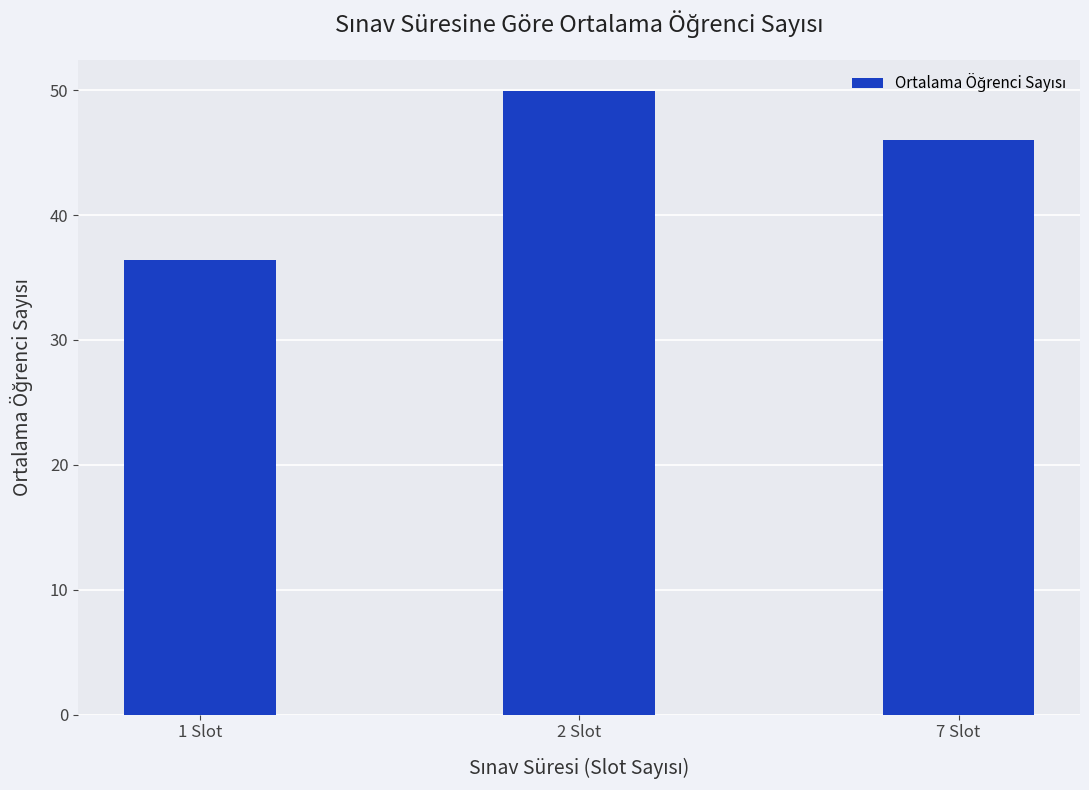

Approximately how many times larger is the value at 7 Slot compared to 2 Slot?

0.9